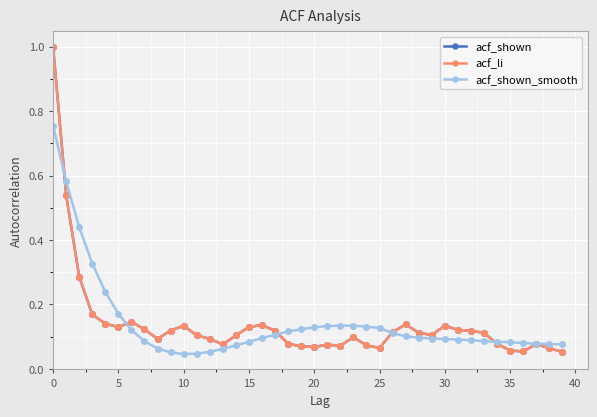

Which series has the largest total across all categories?

acf_shown_smooth